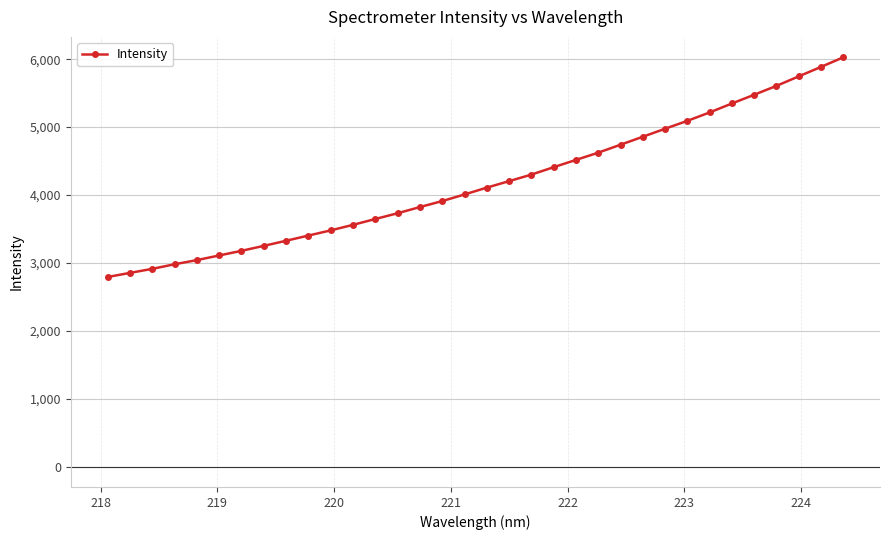

Count the number of categories in the chart.

34